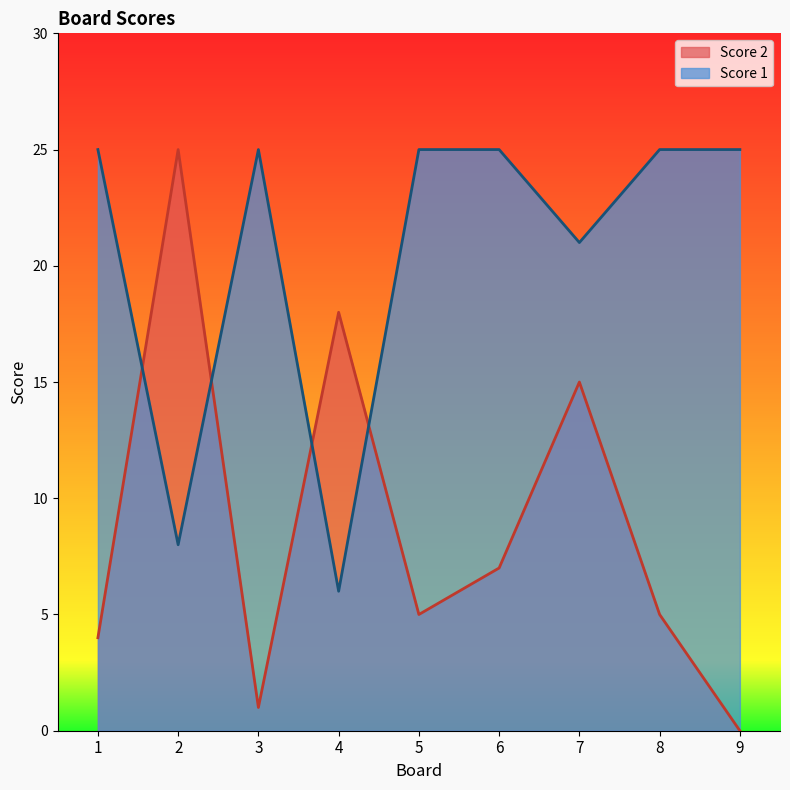

How many categories are shown in the chart?

9